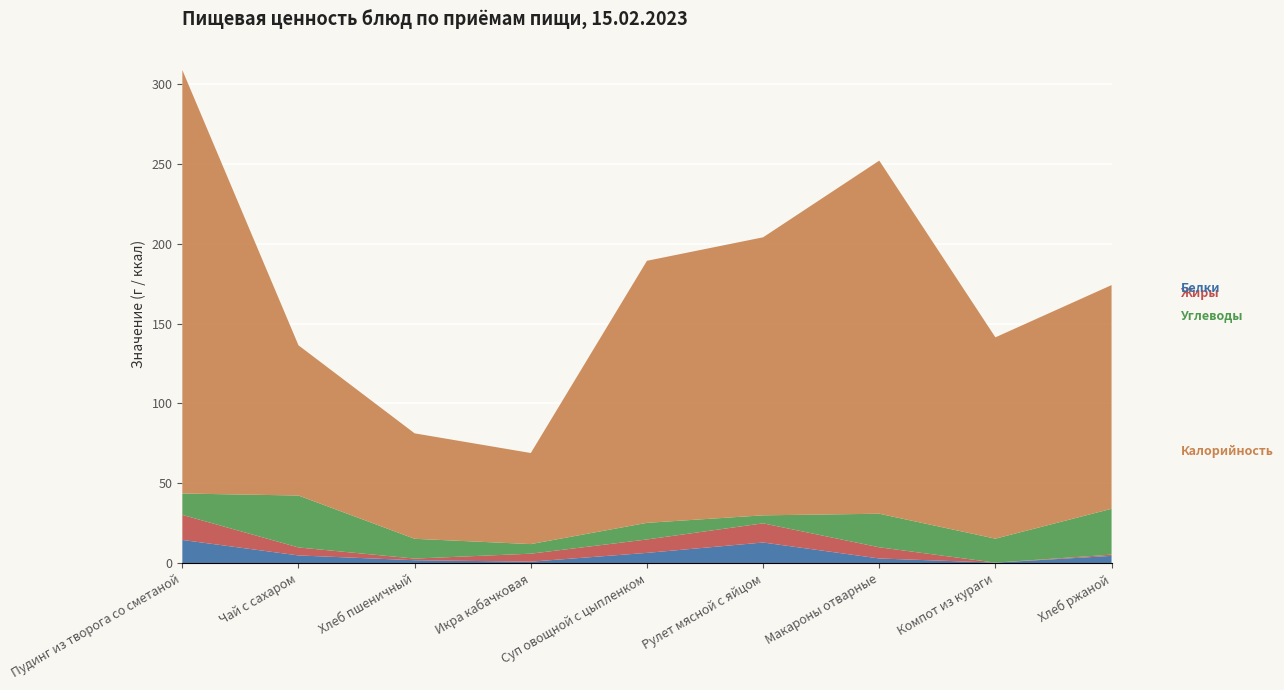

Reading left to right, transcribe all the data shown in this chart.

Белки: 14.6	4.9	1.9	1.0	6.5	13.0	3.0	0.4	4.6
Жиры: 15.7	5.0	1.0	5.0	8.4	12.0	7.0	0.0	0.8
Углеводы: 13.4	32.5	12.4	6.0	10.4	5.0	21.0	15.0	28.7
Калорийность: 265.0	94.0	66.0	57.0	164.0	174.0	221.0	126.0	140.0